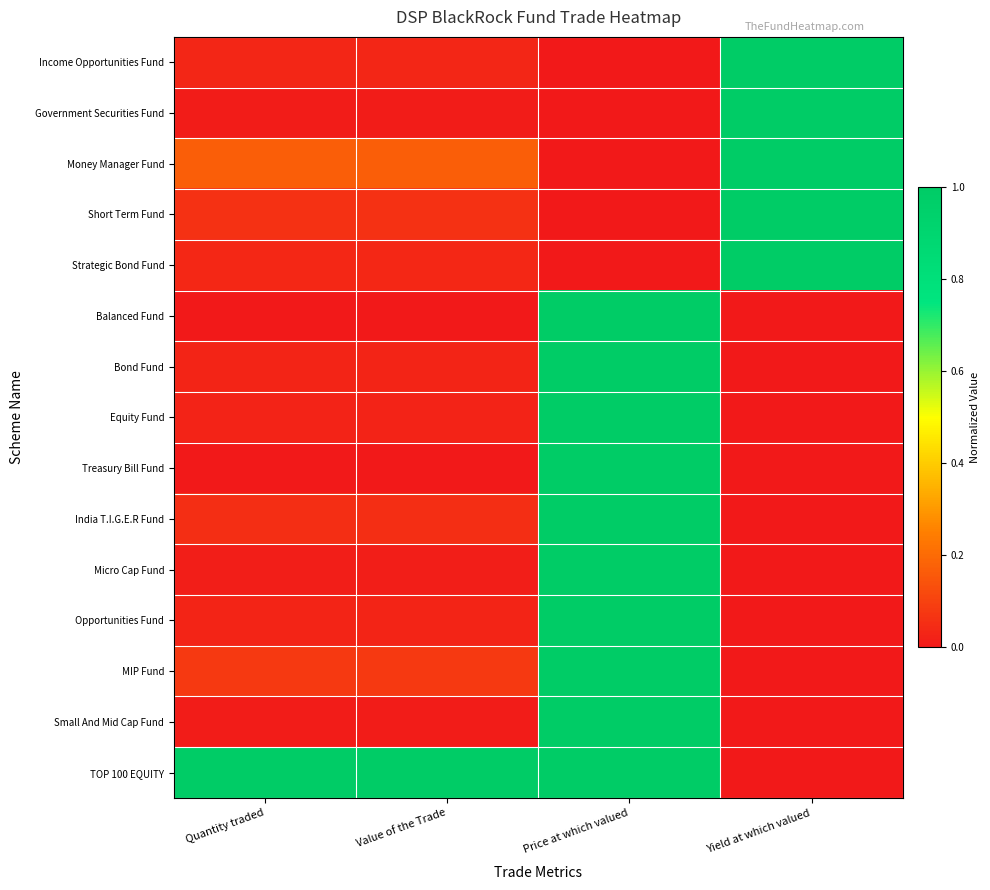

What is the total value across all series at Price at which valued?

10.0